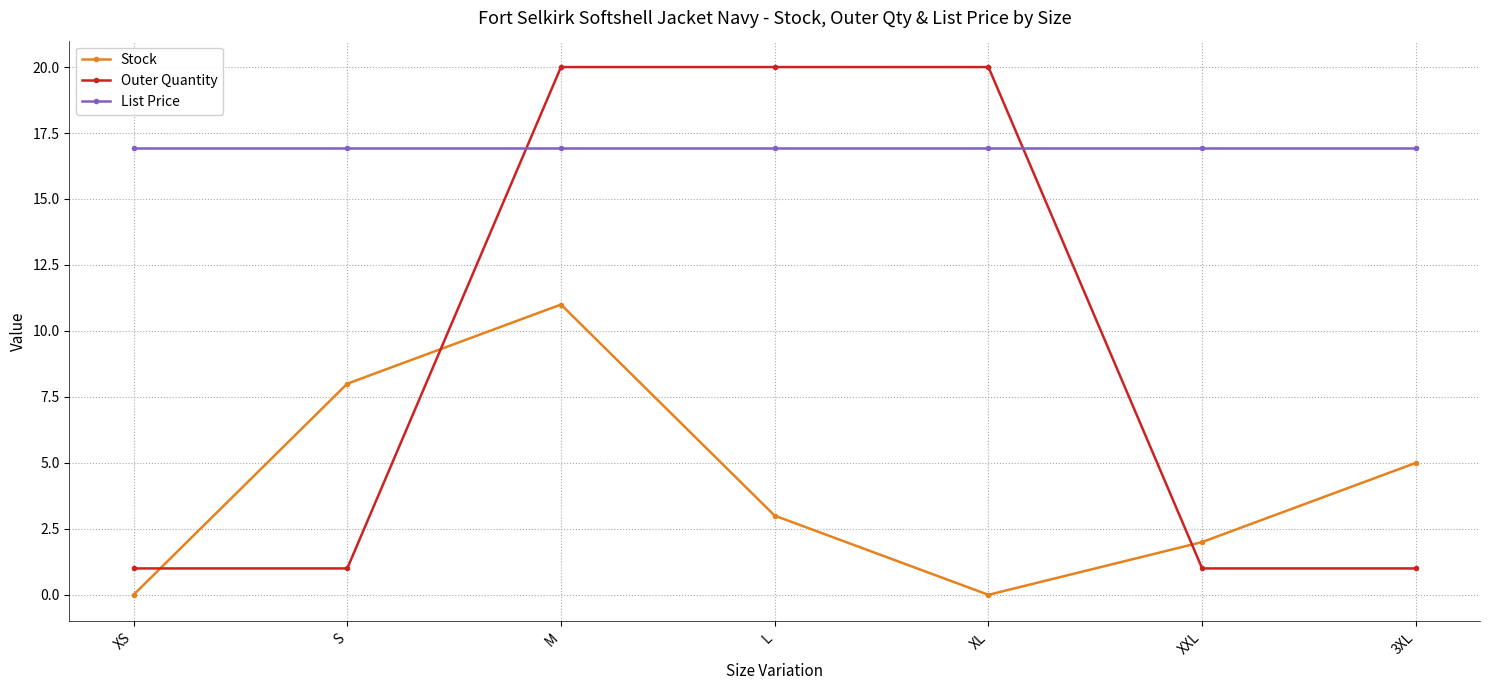

How many lines are shown in the chart?

3